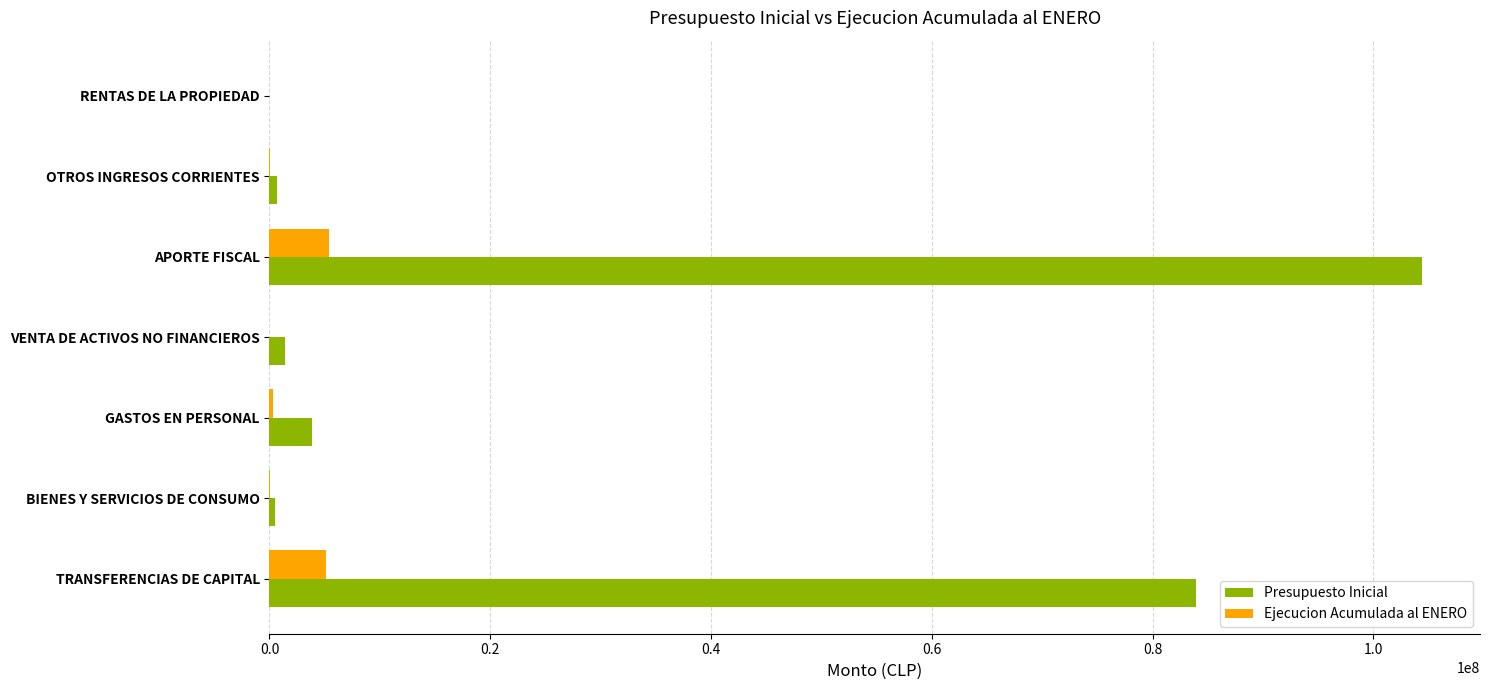

Which series has the largest range (max minus min)?

Presupuesto Inicial